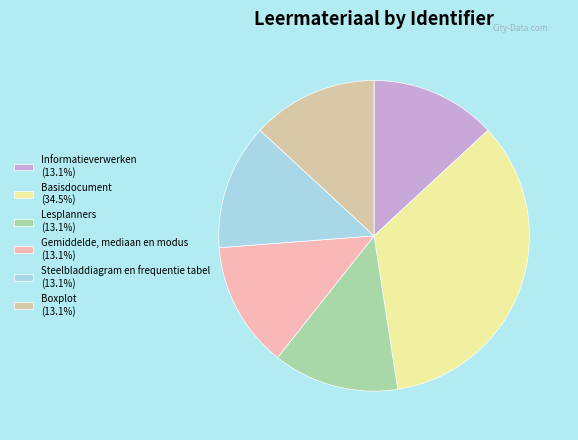

Is it true that Basisdocument is 42% of the pie?

False